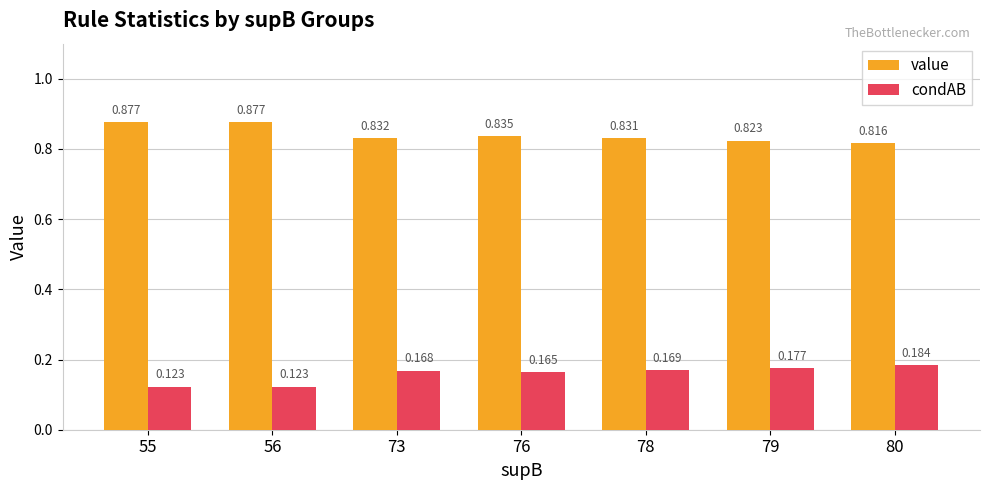

What is the total value across all series at 78?

1.0